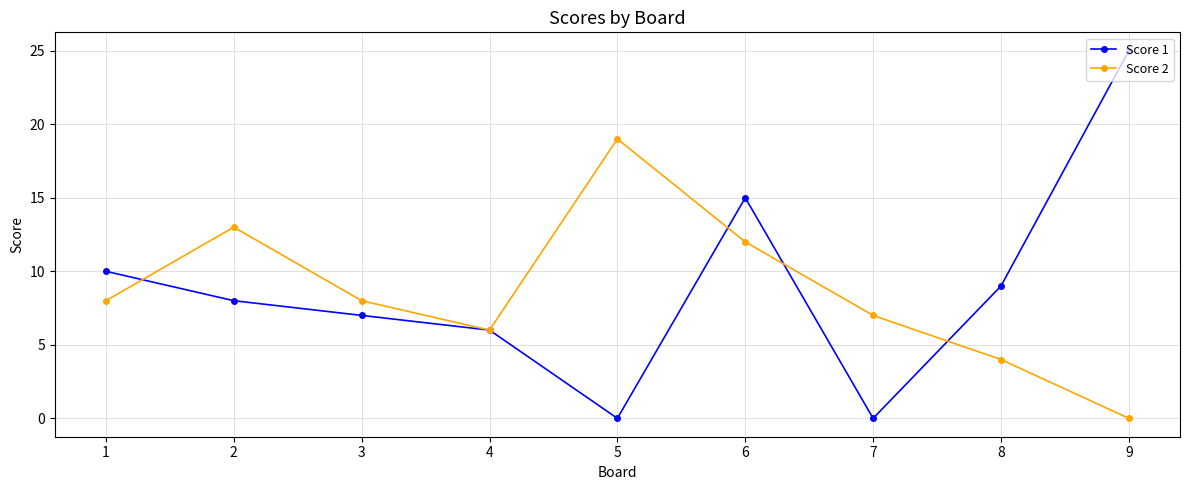

At which label does Score 2 reach its peak?

5